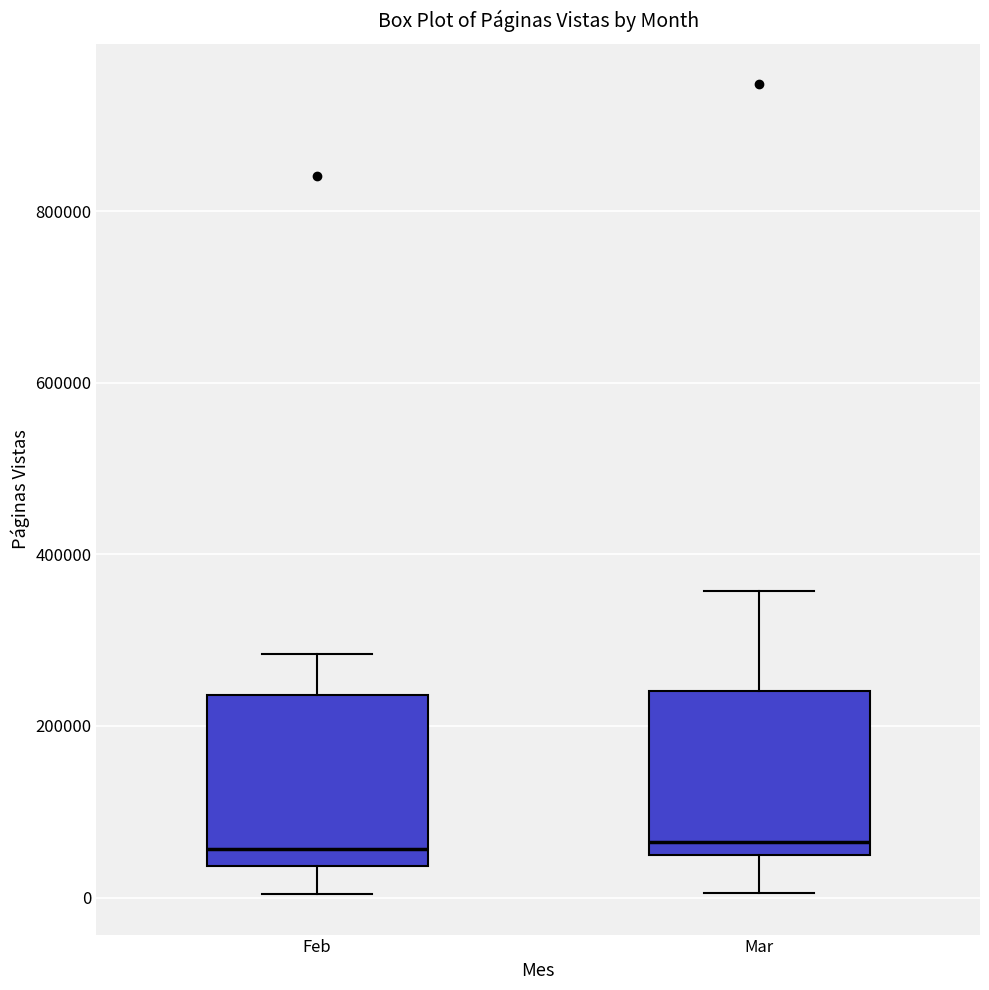

Reading left to right, read every box against the y-axis: the position of its median line, the range the box covers, and the ends of its whiskers. The values are not printed on the chart, so give them approximately, as read against the axis.

Feb: median 60000, box 40000 to 240000, whiskers 0 to 280000
Mar: median 60000, box 40000 to 240000, whiskers 0 to 360000